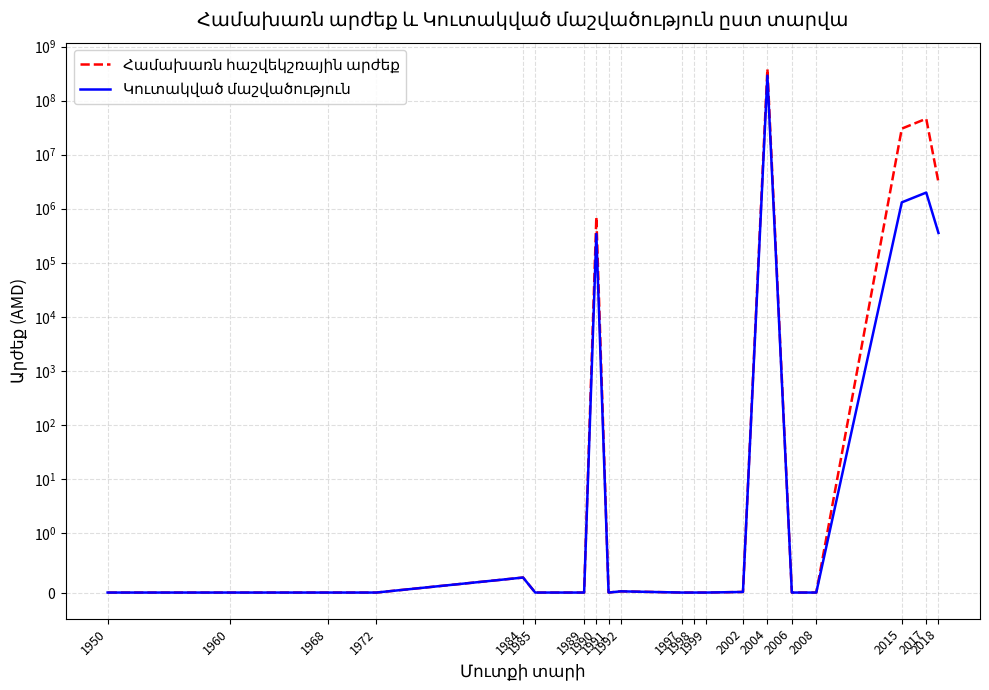

Reading left to right, what are all the values shown in this chart?

Համախառն հաշվեկշռային արժեք: 0.0	0.0	0.0	0.0	0.3	0.0	0.0	703680.0	0.0	0.0	0.0	0.0	0.0	0.0	385999134.0	0.0	0.0	30266934.0	46153963.0	3071407.0
Կուտակված մաշվածություն: 0.0	0.0	0.0	0.0	0.3	0.0	0.0	340112.0	0.0	0.0	0.0	0.0	0.0	0.0	289499350.5	0.0	0.0	1309528.6	1987604.1	355733.7